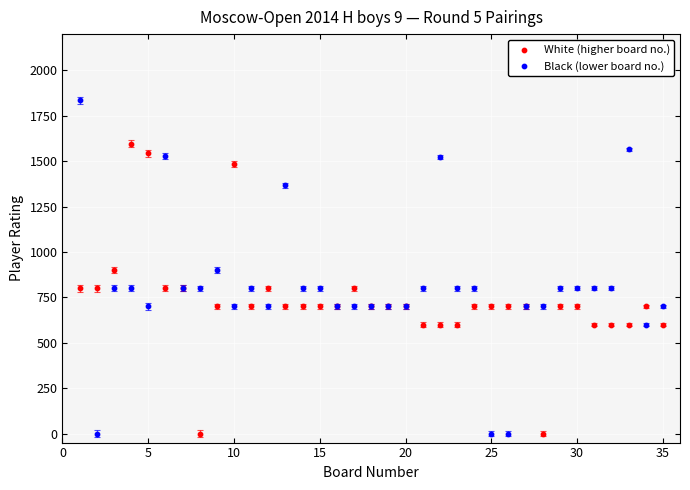

What is the X range (max minus min) for the scatter plot?

34